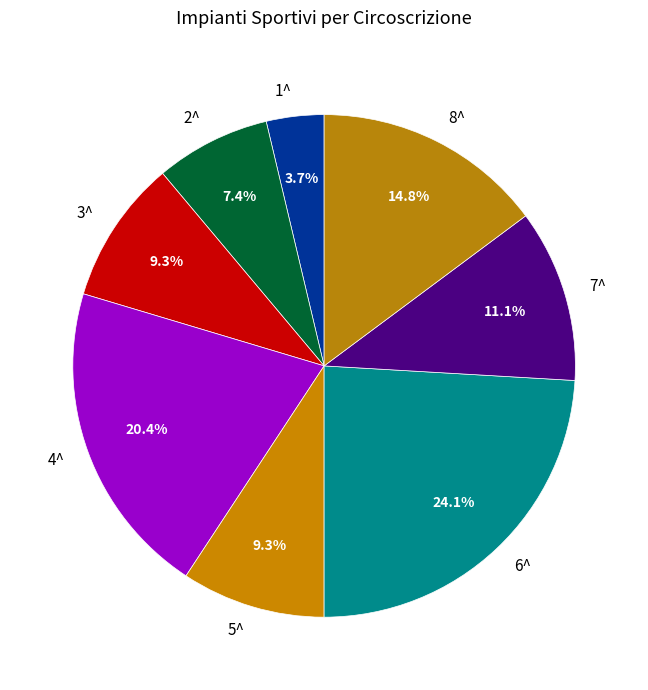

Which category has the smallest portion of the pie?

1^